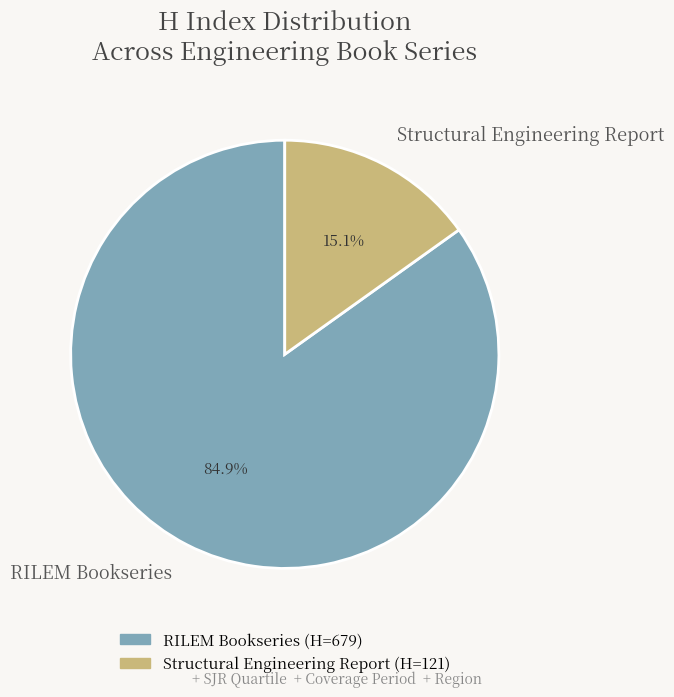

Which slice is the smallest?

Structural Engineering Report